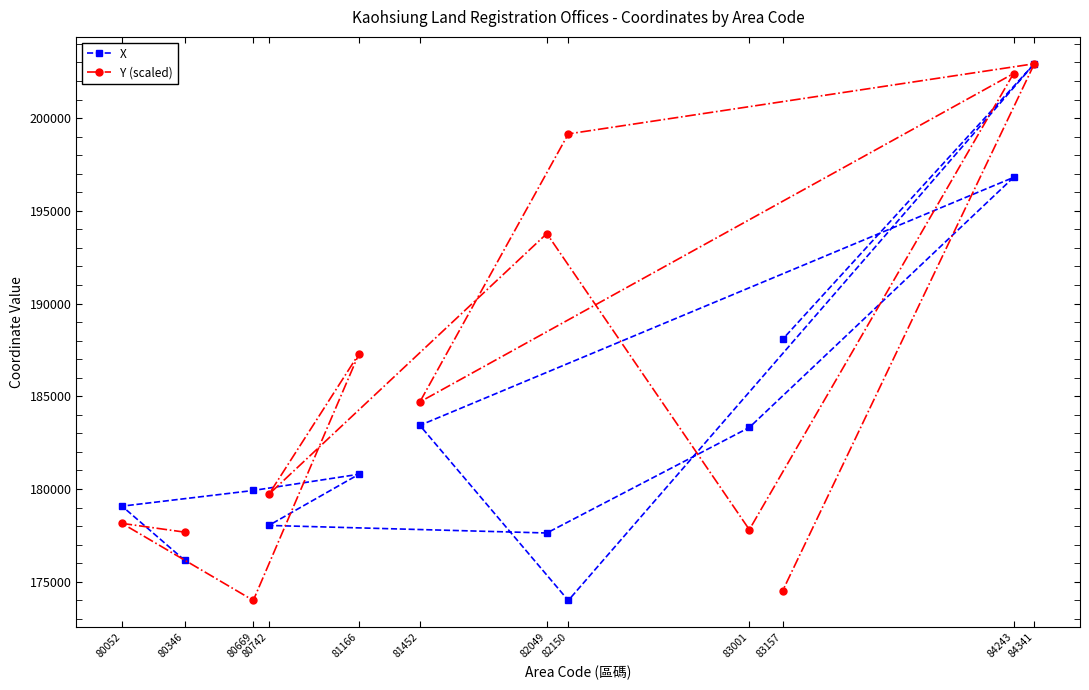

True or false: X has more than 2 points higher than both neighbors.

True